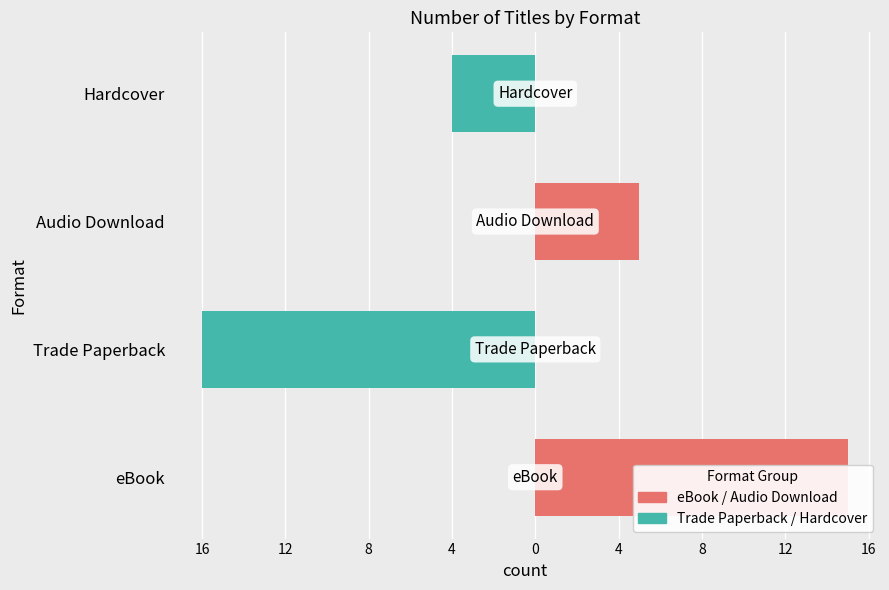

Are the bars horizontal?

Yes